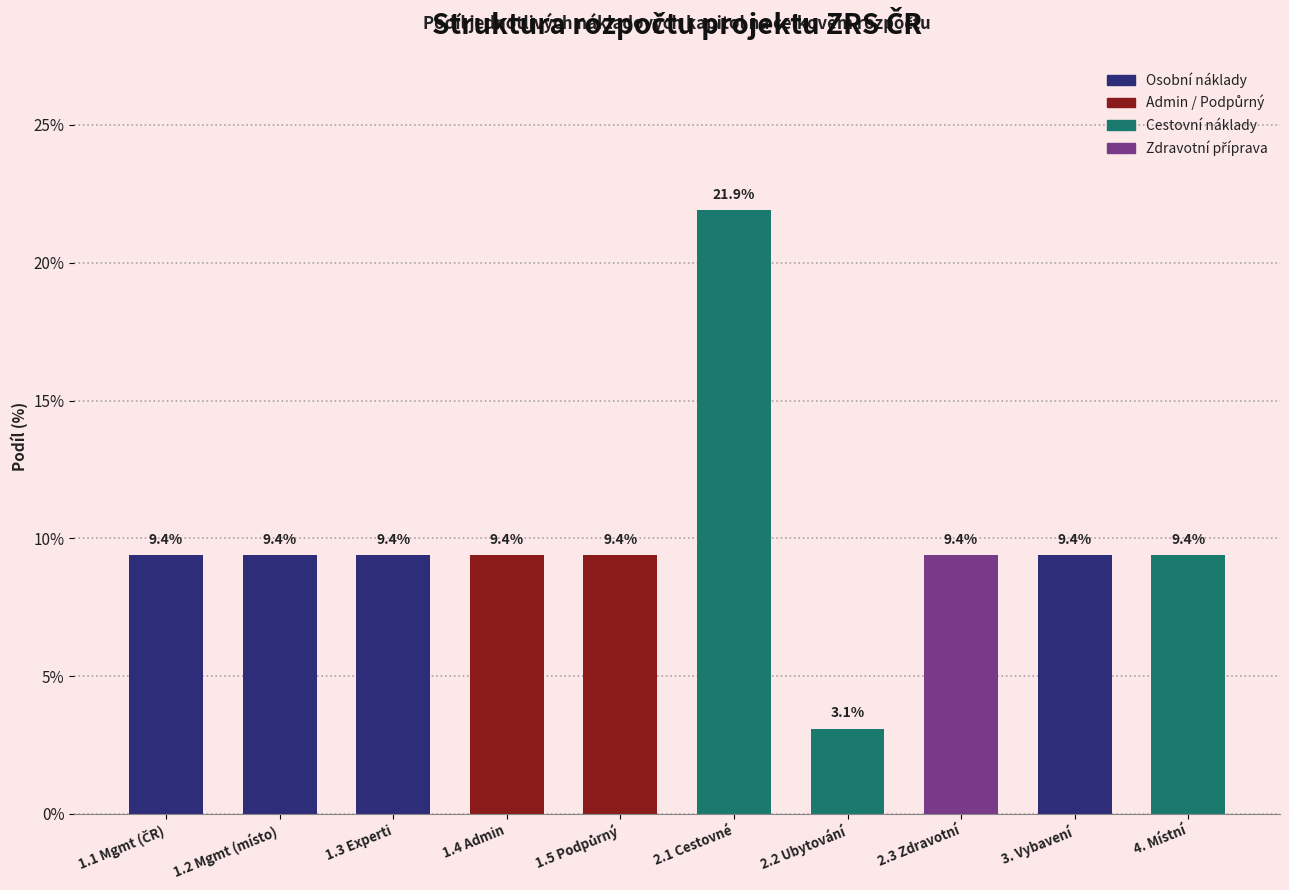

Reading left to right, what are all the values shown in this chart?

9.4	9.4	9.4	9.4	9.4	21.9	3.1	9.4	9.4	9.4